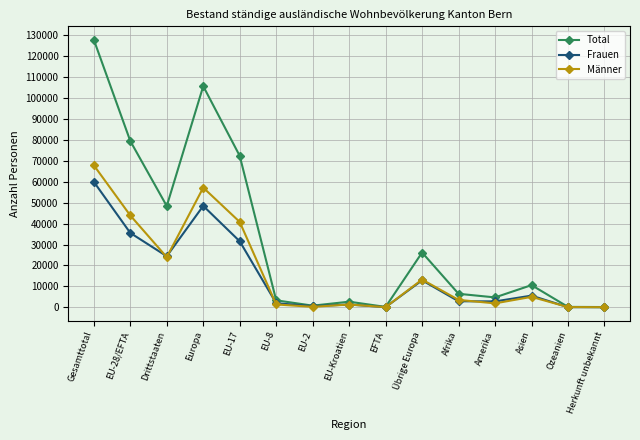

What is the greatest value displayed?

127838